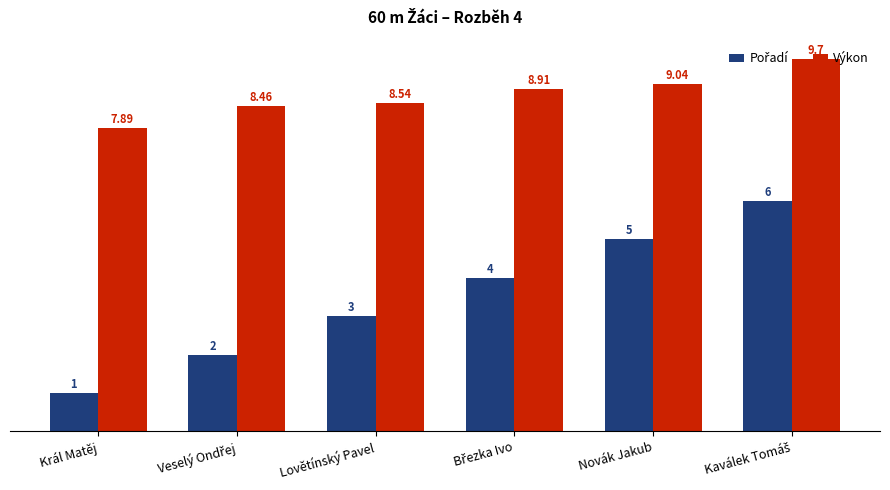

How many values in the Výkon series exceed 8?

5